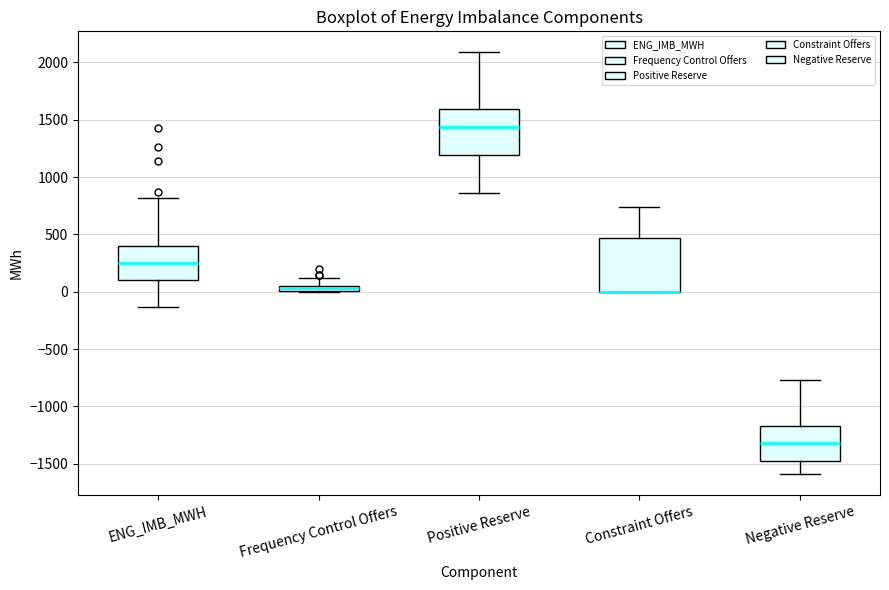

Where is the lower edge of the box for Constraint Offers on the y-axis? The values are not printed on the chart, so give them approximately, as read against the axis.

0